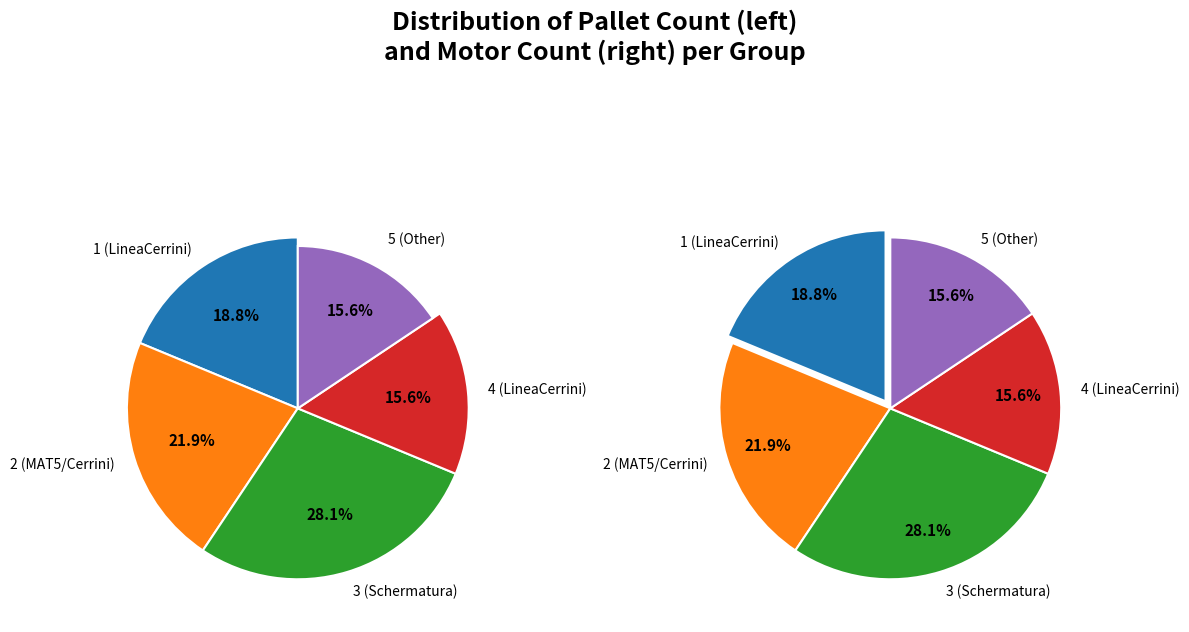

To the nearest percent, what is the difference between the largest and smallest slice percentages?

12%